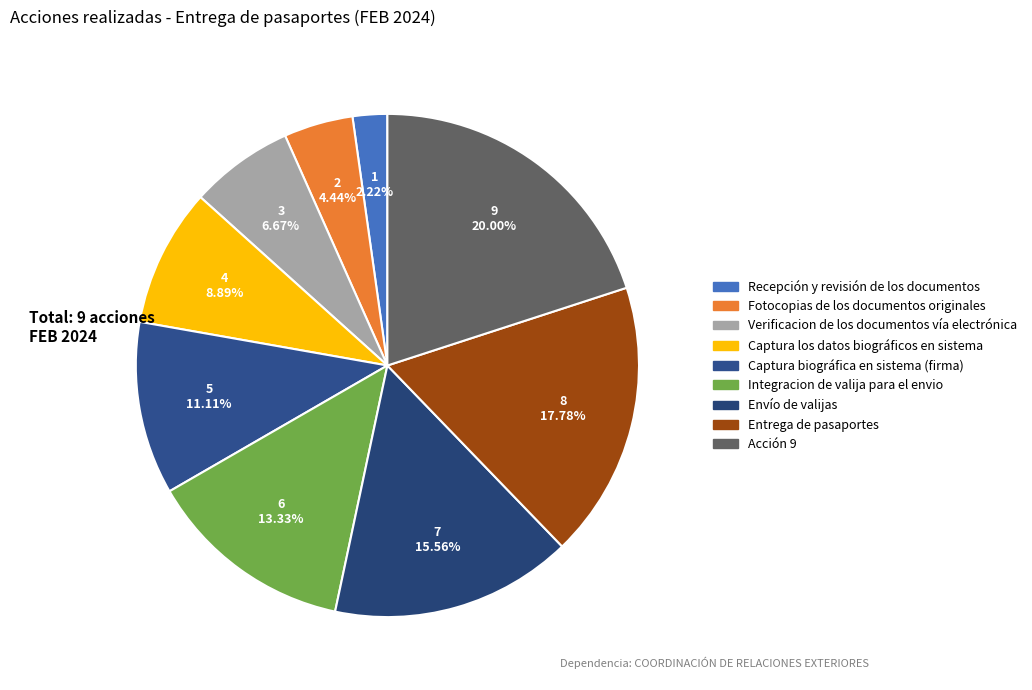

Rank the categories by value from lowest to highest.

Recepción y revisión de los documentos, Fotocopias de los documentos originales, Verificacion de los documentos vía electrónica, Captura los datos biográficos en sistema, Captura biográfica en sistema (firma), Integracion de valija para el envio, Envío de valijas, Entrega de pasaportes, Acción 9